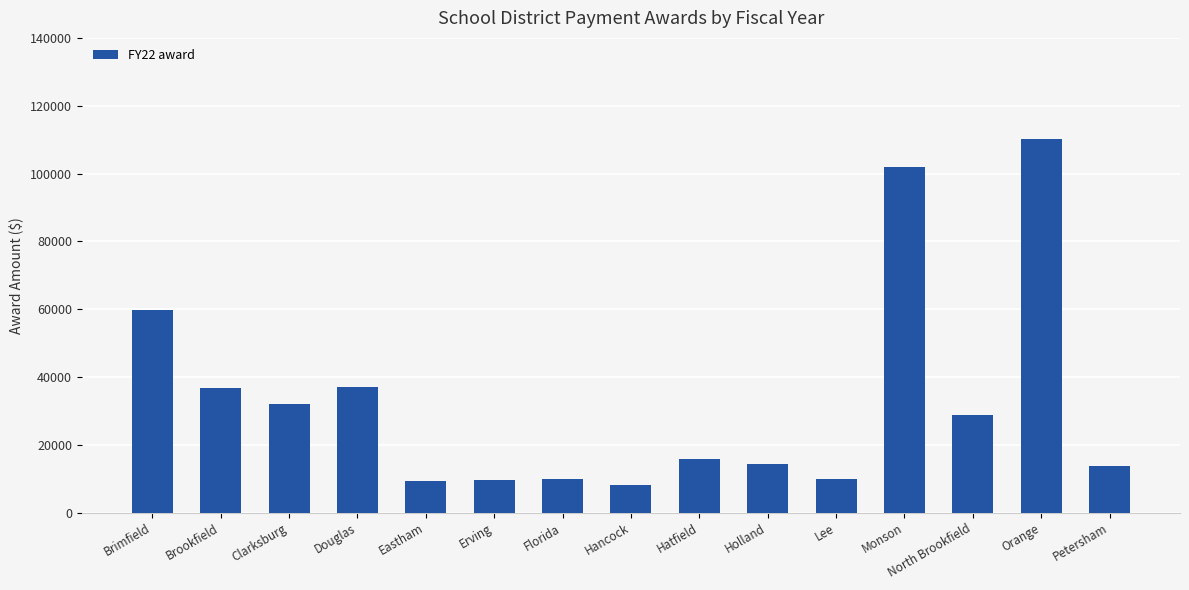

The value at Clarksburg is 32168.0. True or false?

True